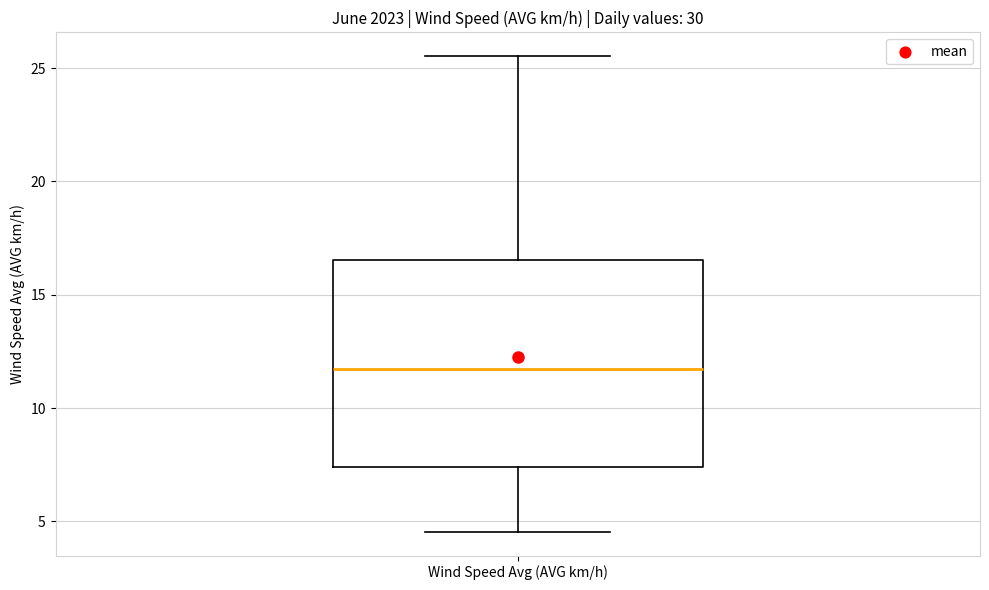

Read this box plot against the y-axis: the position of the median line, the range covered by the box, and the ends of both whiskers. The values are not printed on the chart, so give them approximately, as read against the axis.

median 11.5, box 7.5 to 16.5, whiskers 4.5 to 25.5